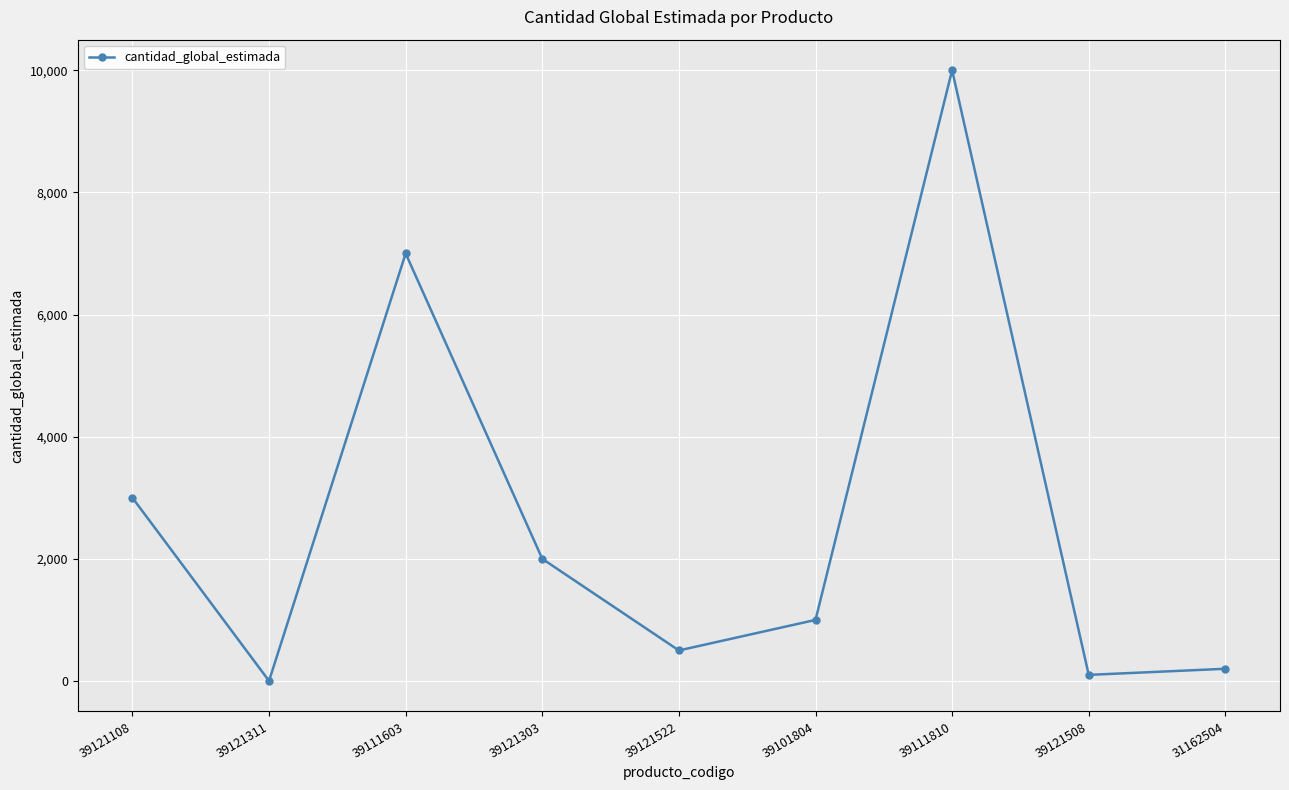

Where does the data first go above 1000?

39121108